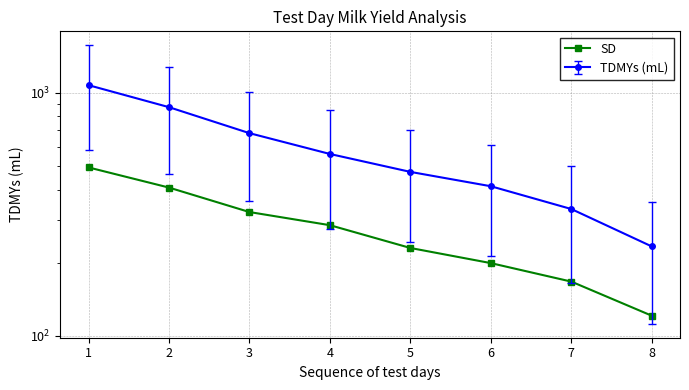

Reading left to right, extract all data points from this chart.

493.1	407.5	323.2	285.4	230.0	199.3	167.3	121.1